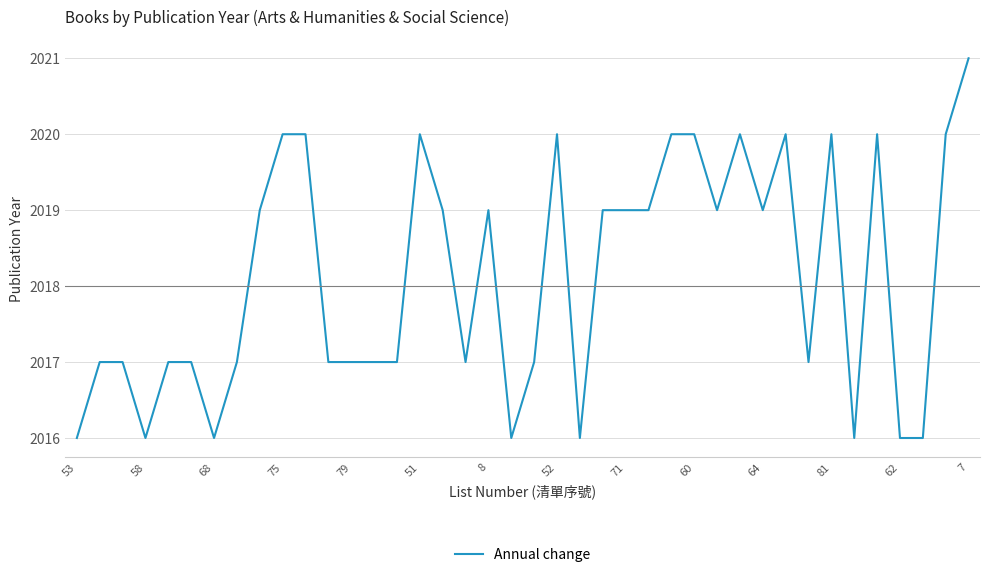

What is the difference between the maximum and minimum values?

5